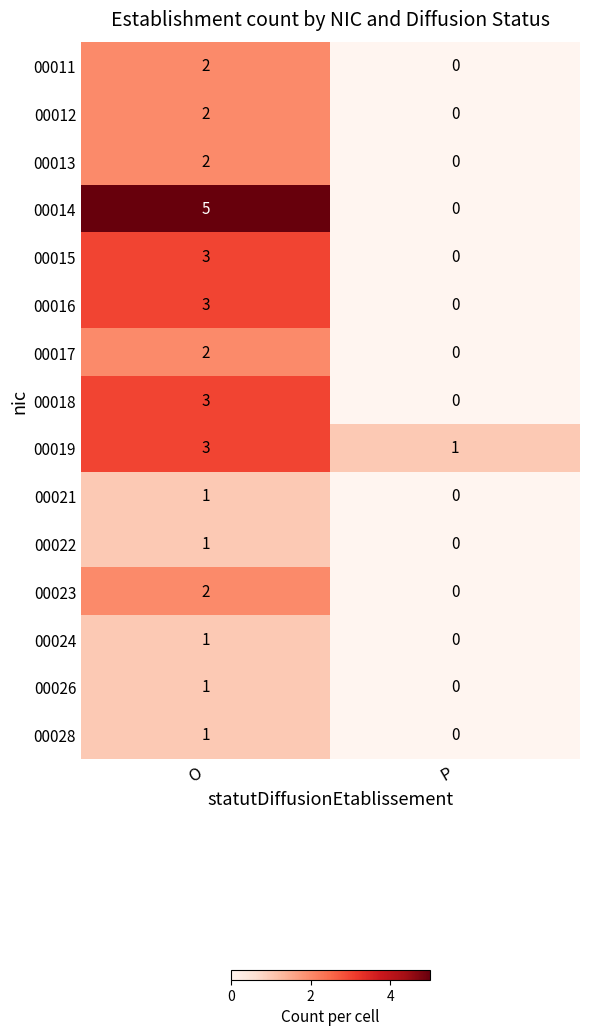

Between O and P, which series saw the biggest shift?

00014